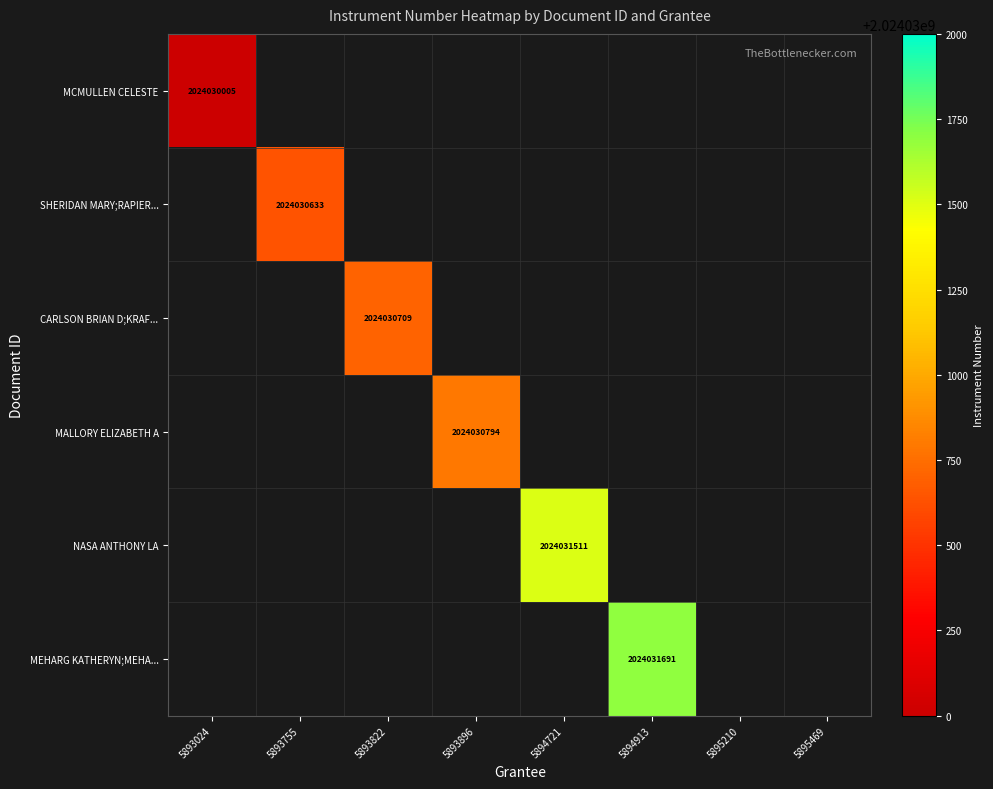

Between 5893024 and 5893822, which series saw the biggest shift?

CARLSON BRIAN D;KRAFT ANN L